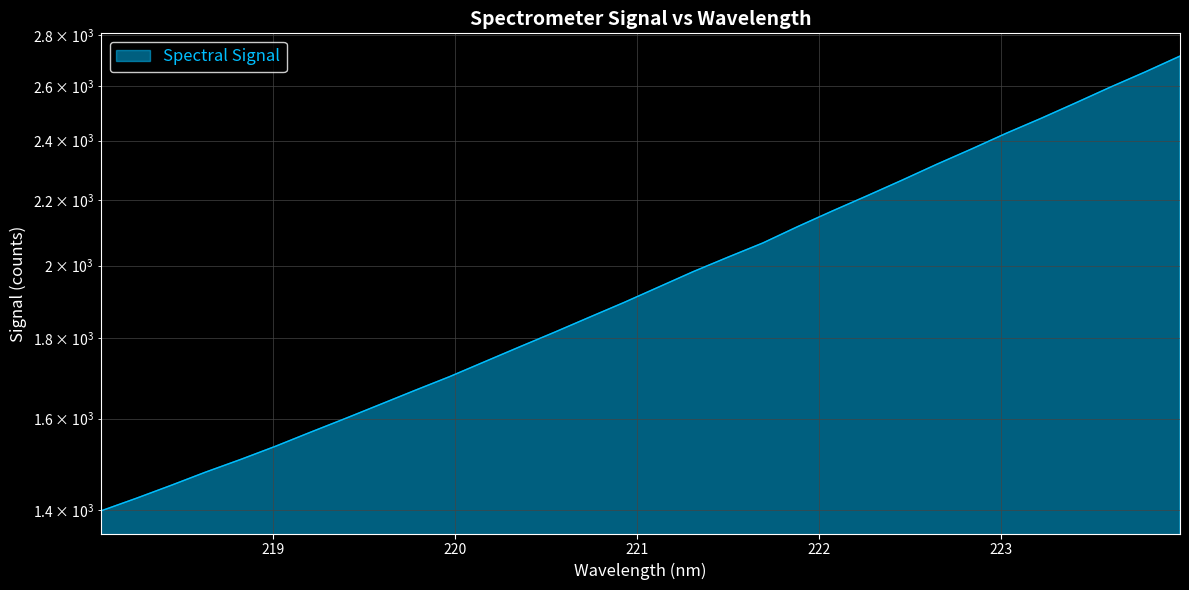

Is it true that the value at 223.0264 is 3845.3?

False